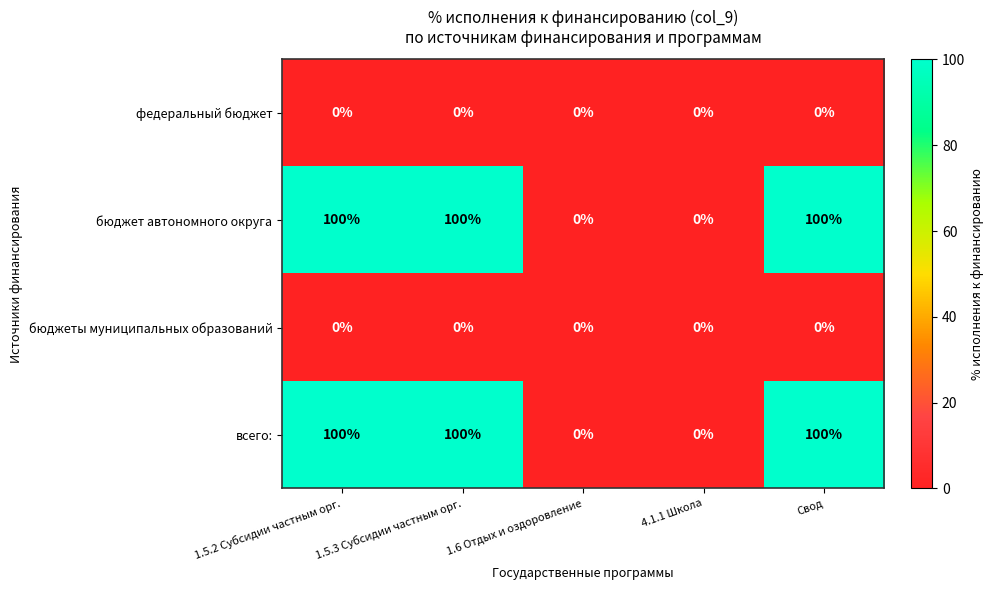

At how many categories does at least one series exceed 68?

3